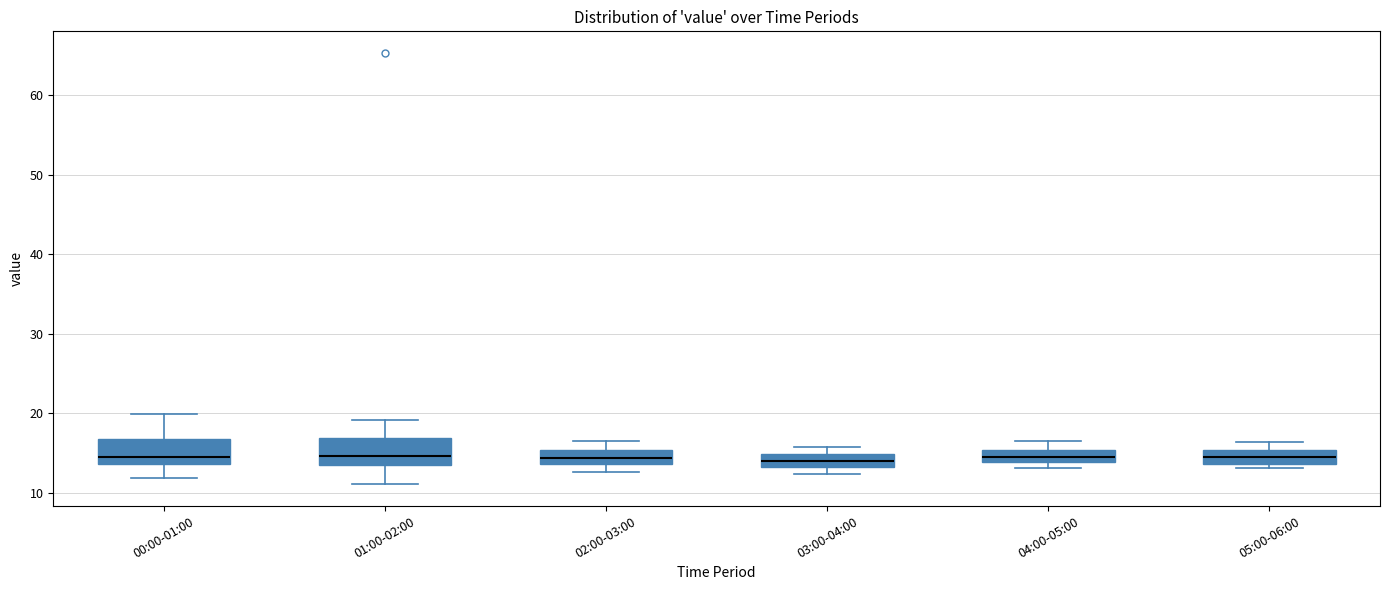

Reading left to right, transcribe this box plot: for each box, give where its median line is, the range the box spans, and where its two whiskers end, as read against the y-axis. The values are not printed on the chart, so give them approximately, as read against the axis.

00:00-01:00: median 15, box 14 to 17, whiskers 12 to 20
01:00-02:00: median 15, box 14 to 17, whiskers 11 to 19
02:00-03:00: median 14 (inside the box), box 14 to 15, whiskers 13 to 17
03:00-04:00: median 14, box 13 to 15, whiskers 12 to 16
04:00-05:00: median 15 (inside the box), box 14 to 15, whiskers 13 to 17
05:00-06:00: median 15 (inside the box), box 14 to 15, whiskers 13 to 16